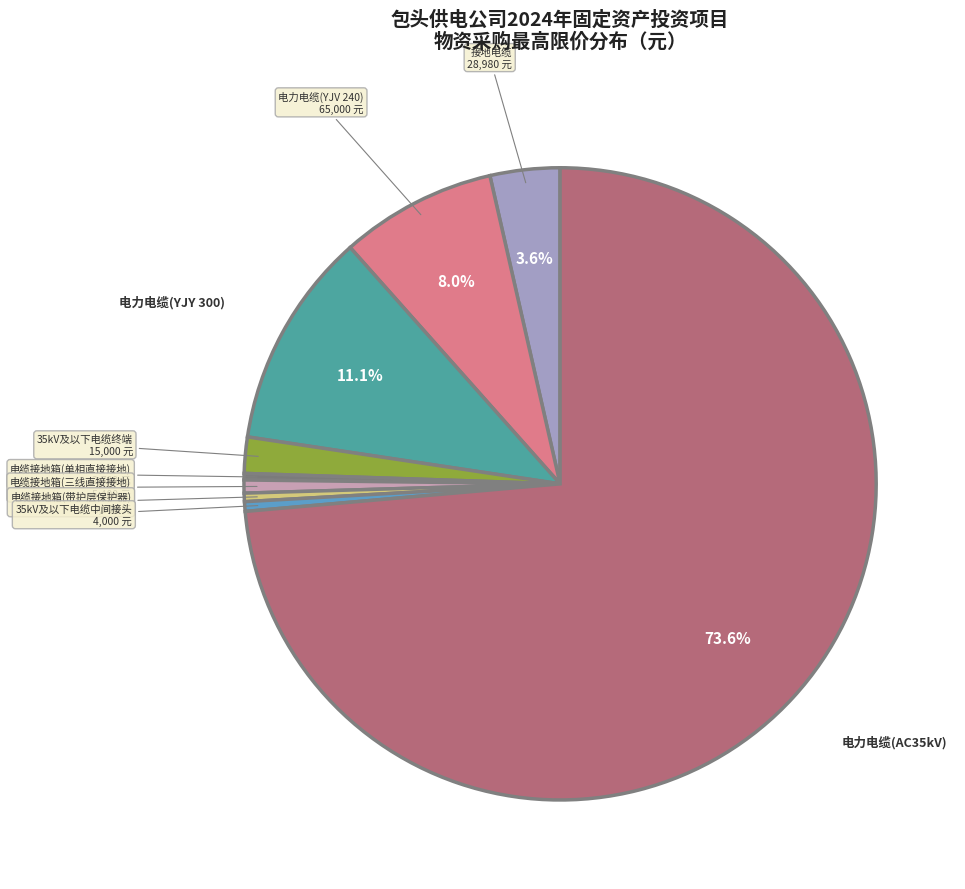

Is it true that 电力电缆(YJY 300) is 11% of the pie?

True